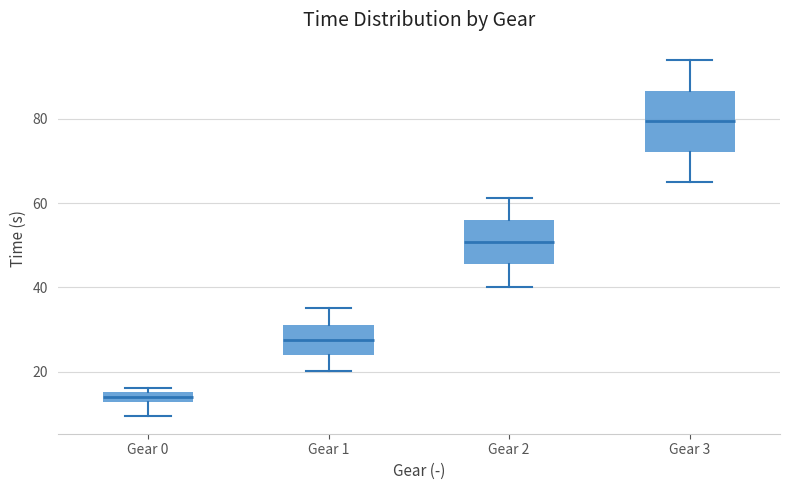

Which box has the highest median line?

Gear 3